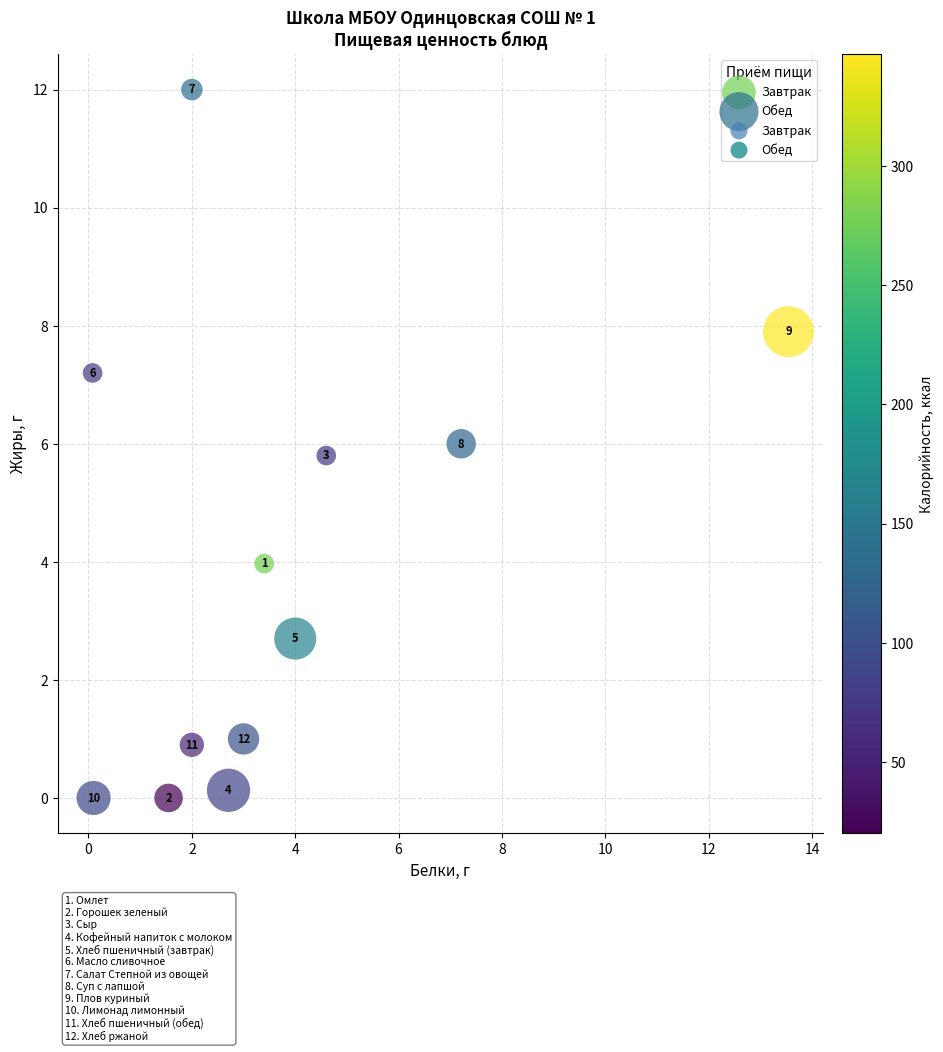

Which series contains the highest Y value?

Обед